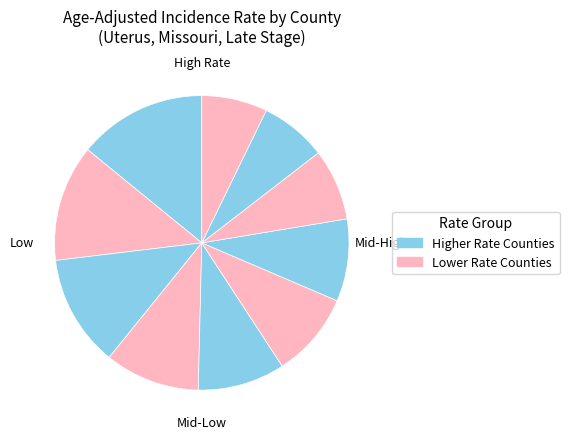

How many slices are in this pie chart?

10